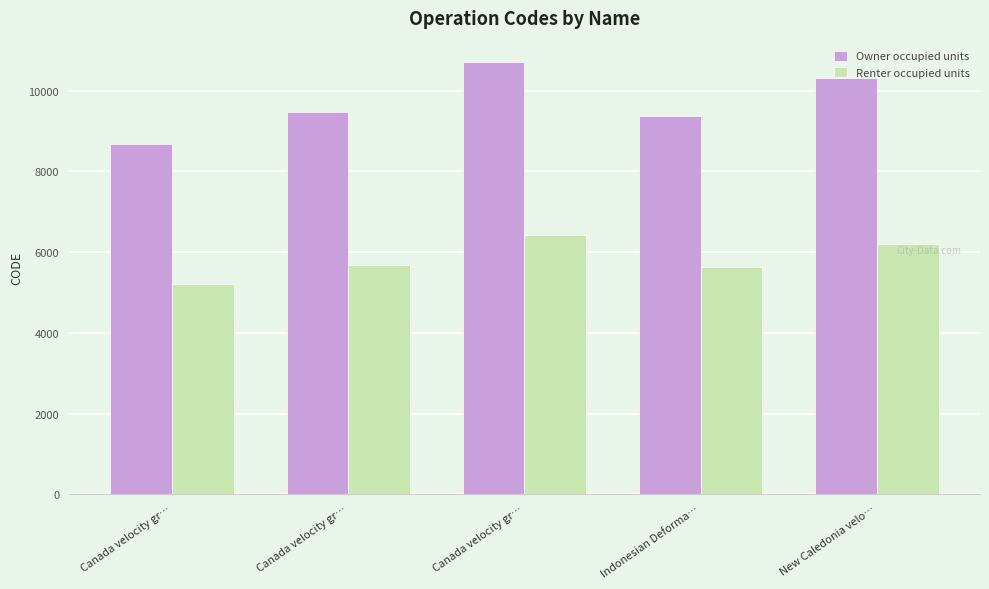

What is the smallest value displayed?

5205.6